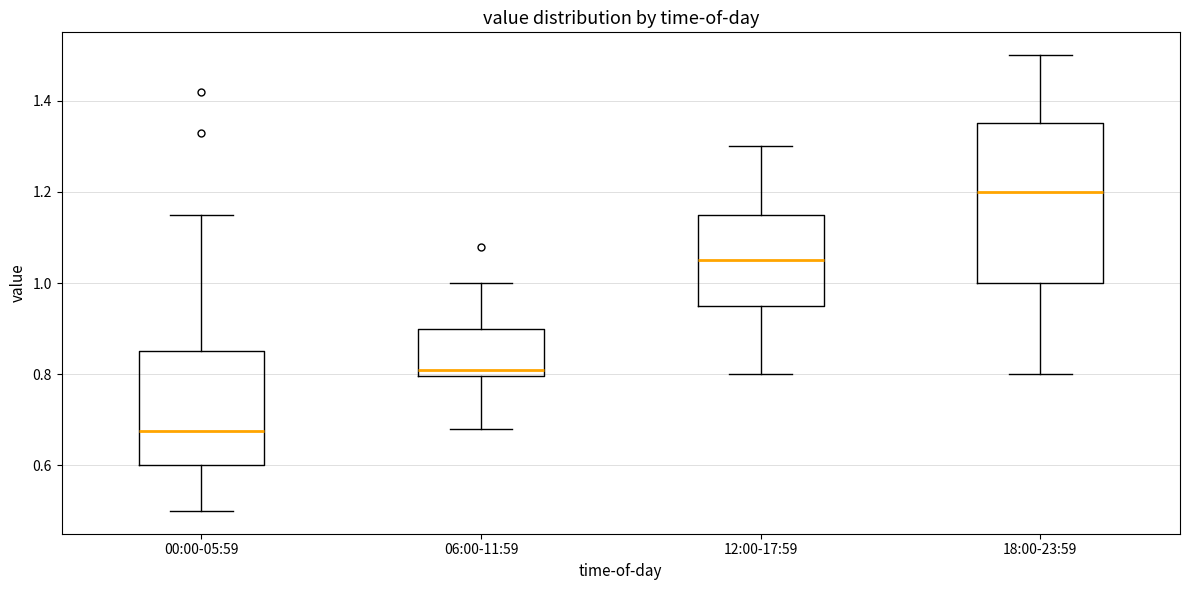

Which box has the highest median line?

18:00-23:59